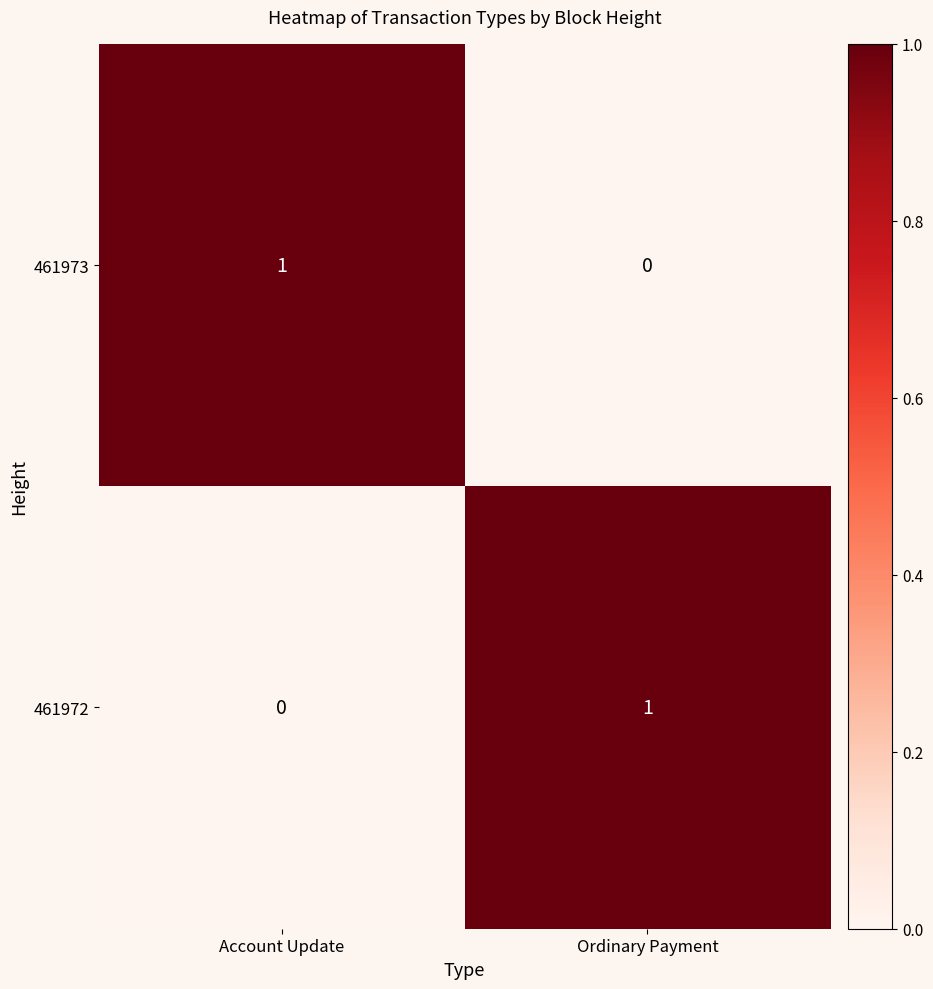

How many data points does each series have?

2